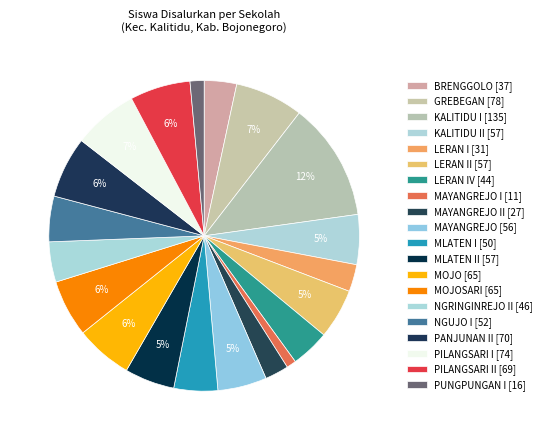

How many segments does this pie chart have?

20